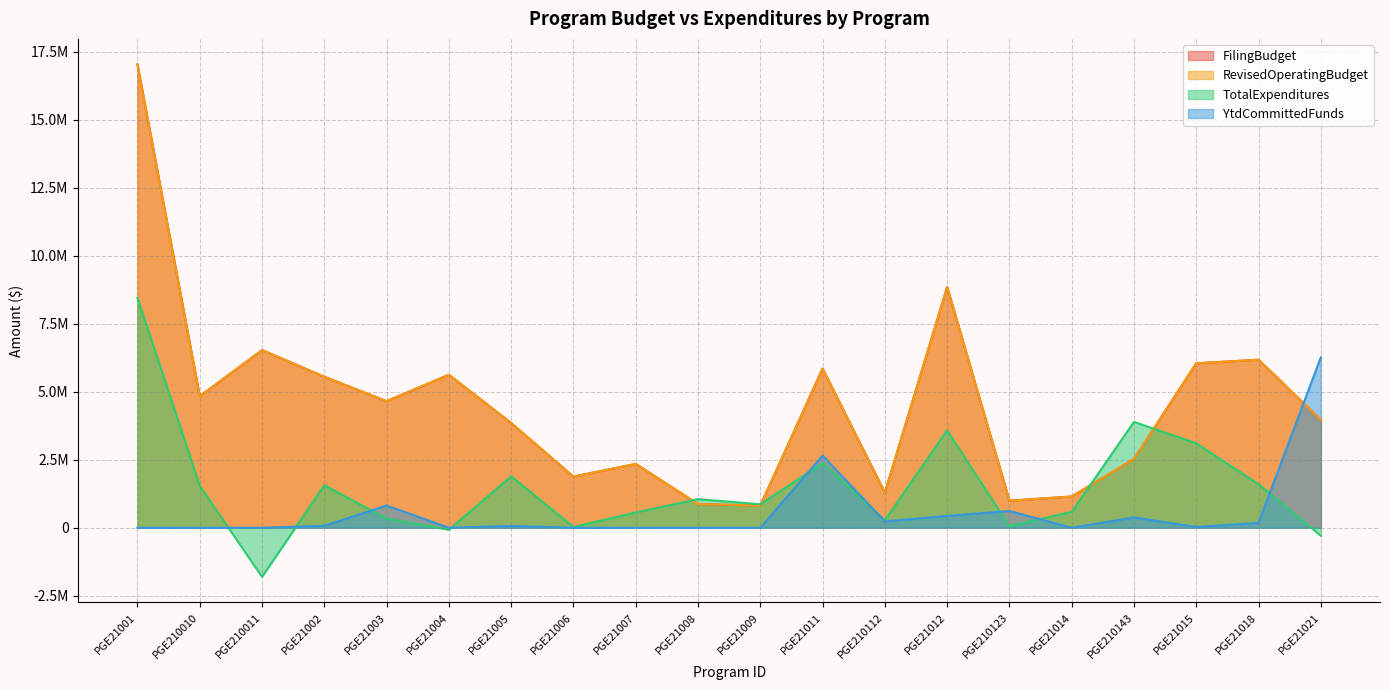

How many values in the RevisedOperatingBudget series are below 4651856?

10